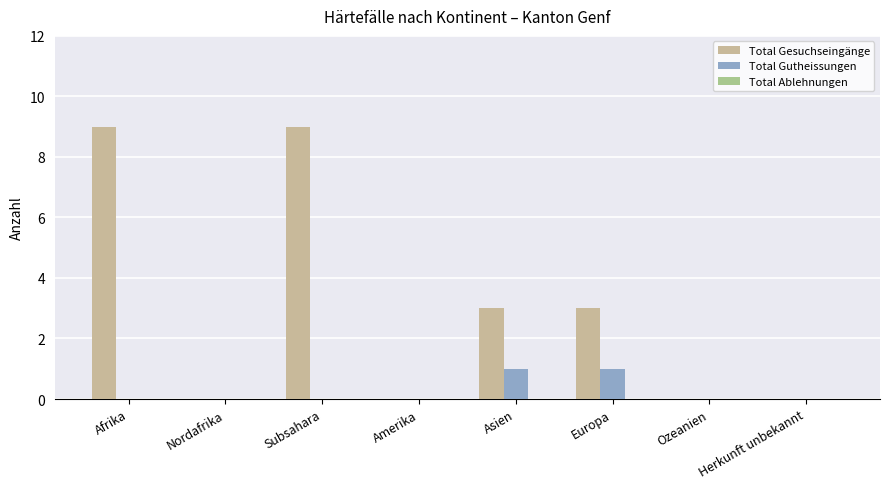

Does the chart contain stacked bars?

No